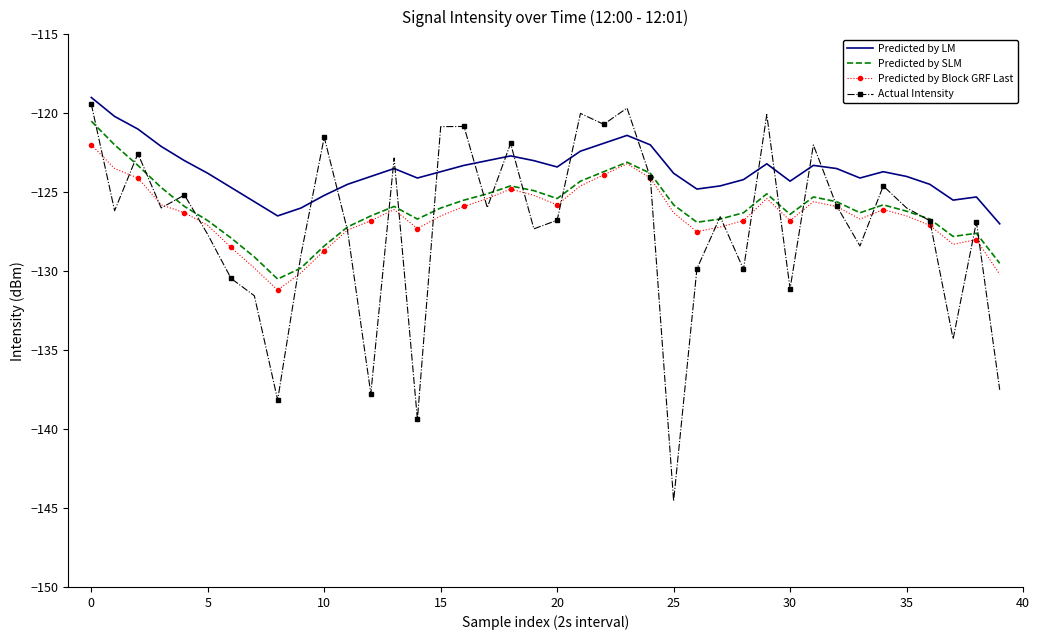

True or false: Predicted by SLM and Predicted by LM intersect in this chart.

False